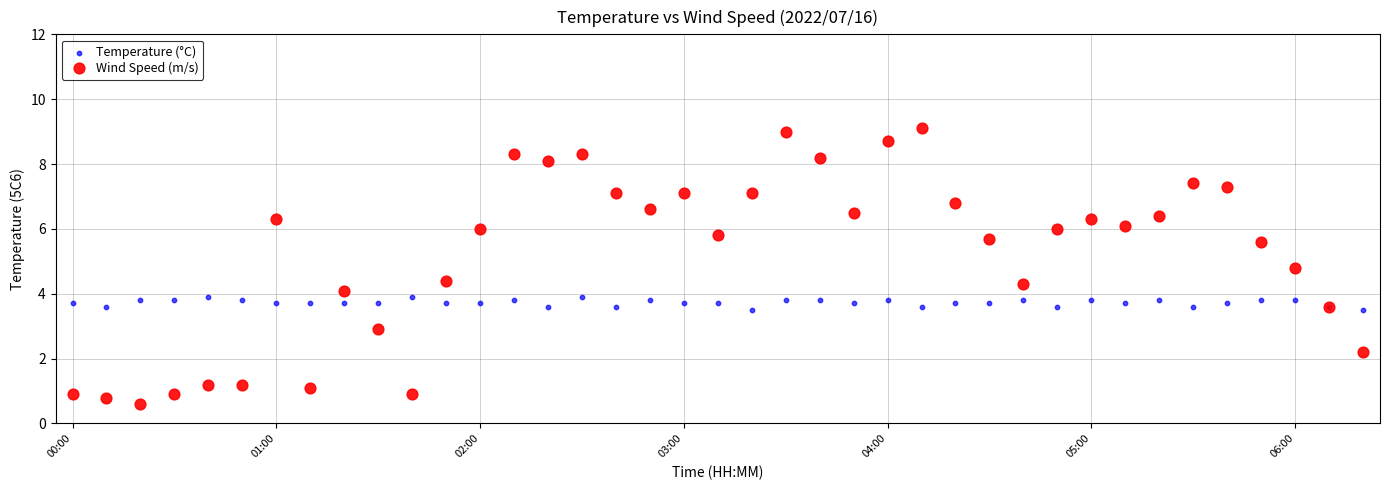

Which series contains the highest Y value?

Wind Speed (m/s)